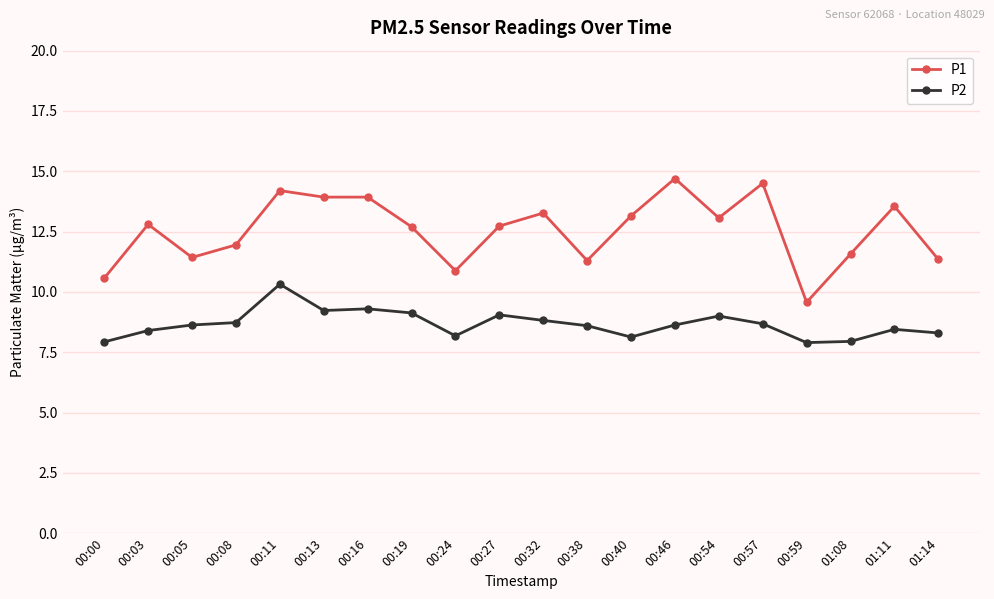

Which category has the highest value across all series?

00:46